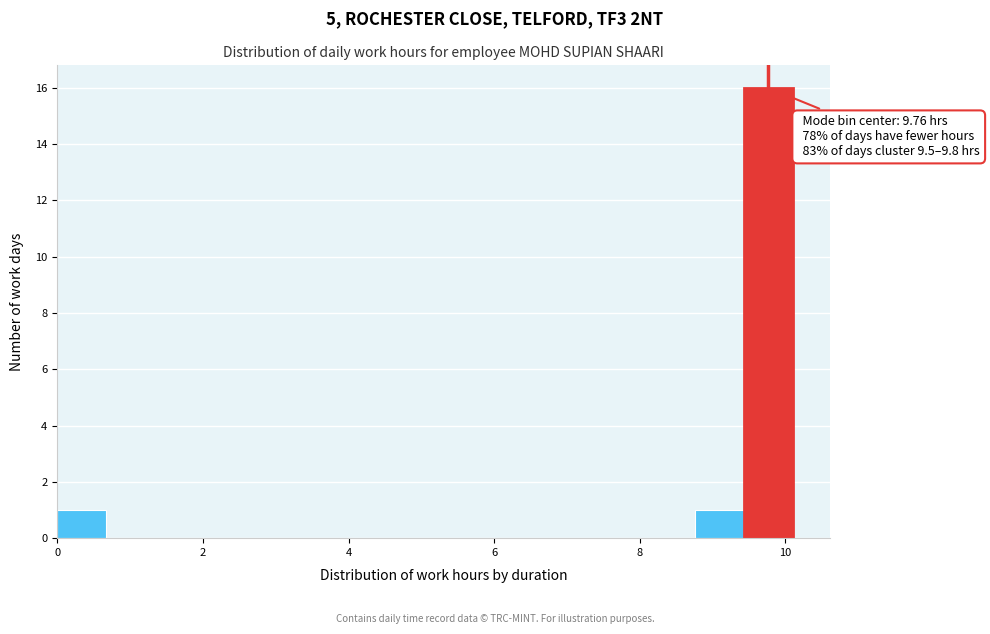

Around what value on the x-axis is the tallest bar? Give the approximate position of its centre, as read against the axis.

9.8